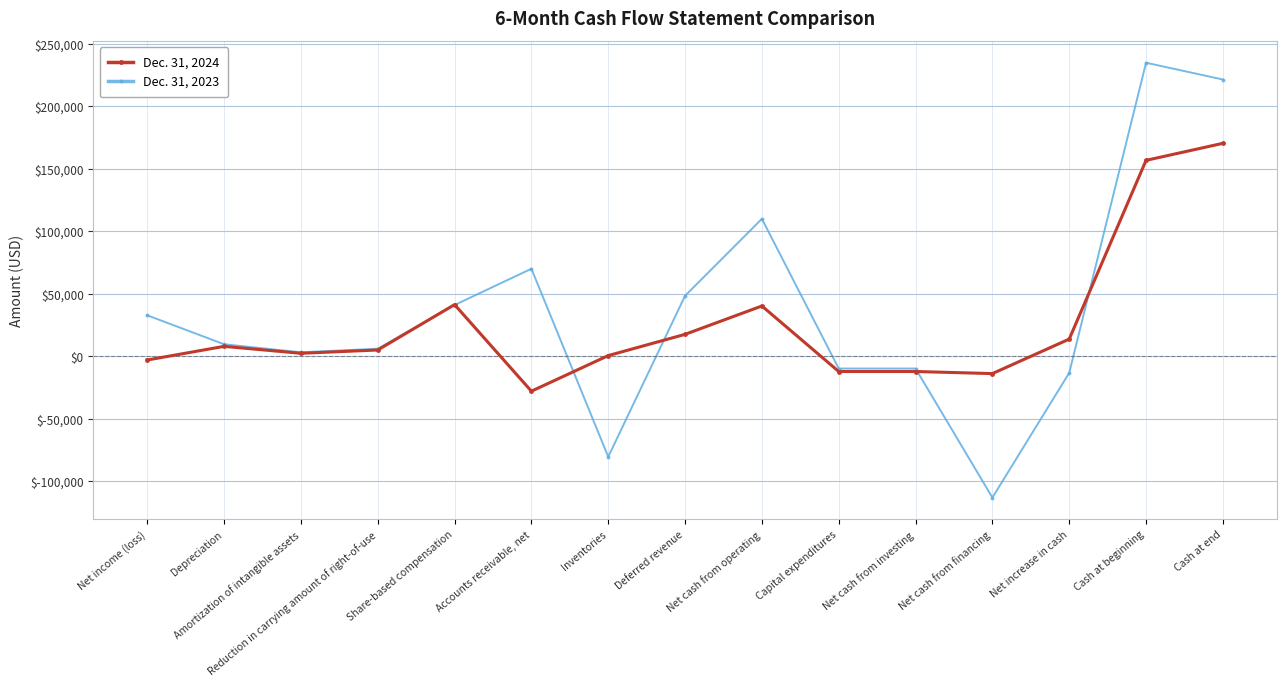

Which series ends up on top after the final intersection of Dec. 31, 2023 and Dec. 31, 2024?

Dec. 31, 2023